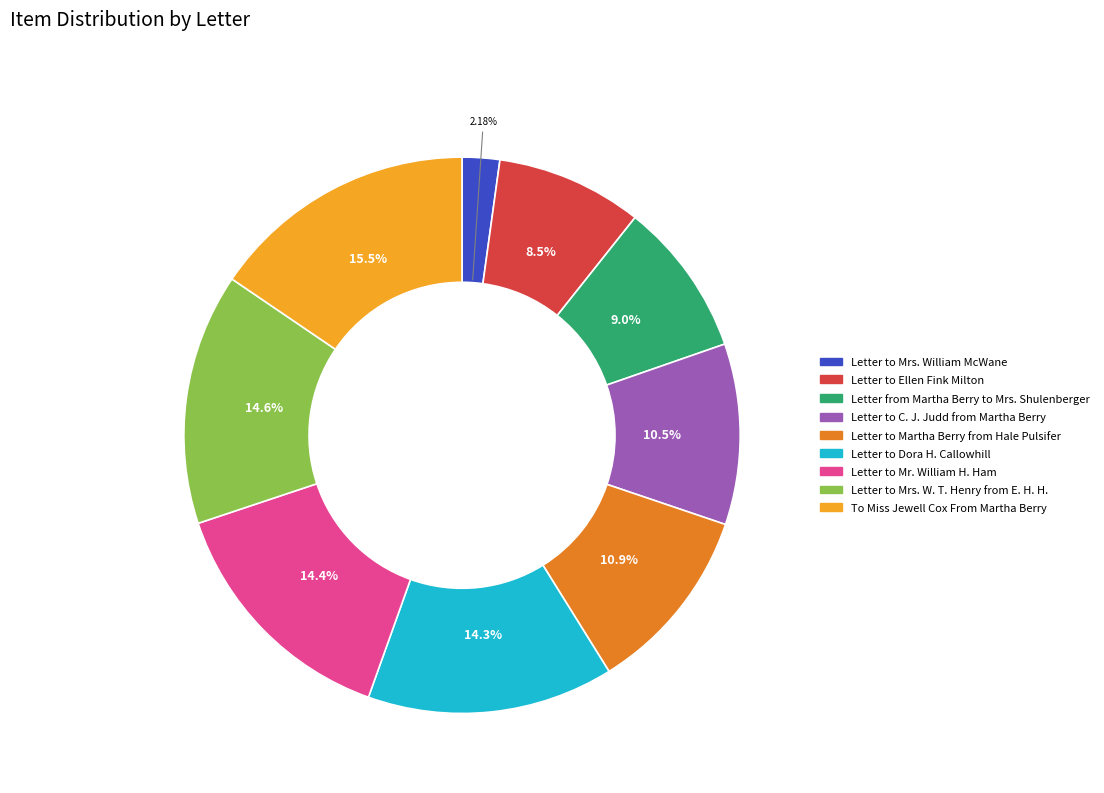

Does any single category account for the majority?

No